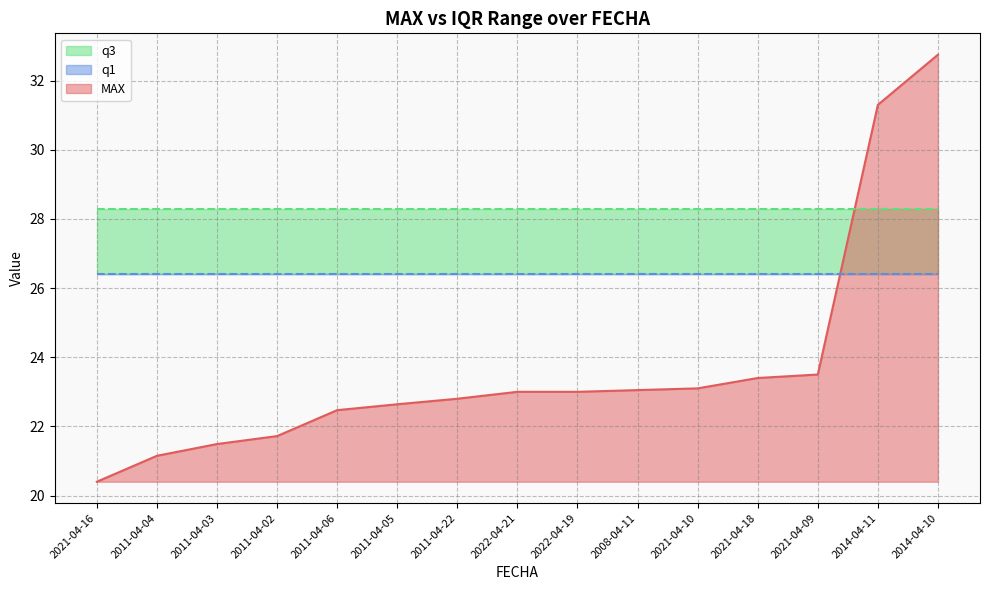

What is the minimum value for q3?

28.3